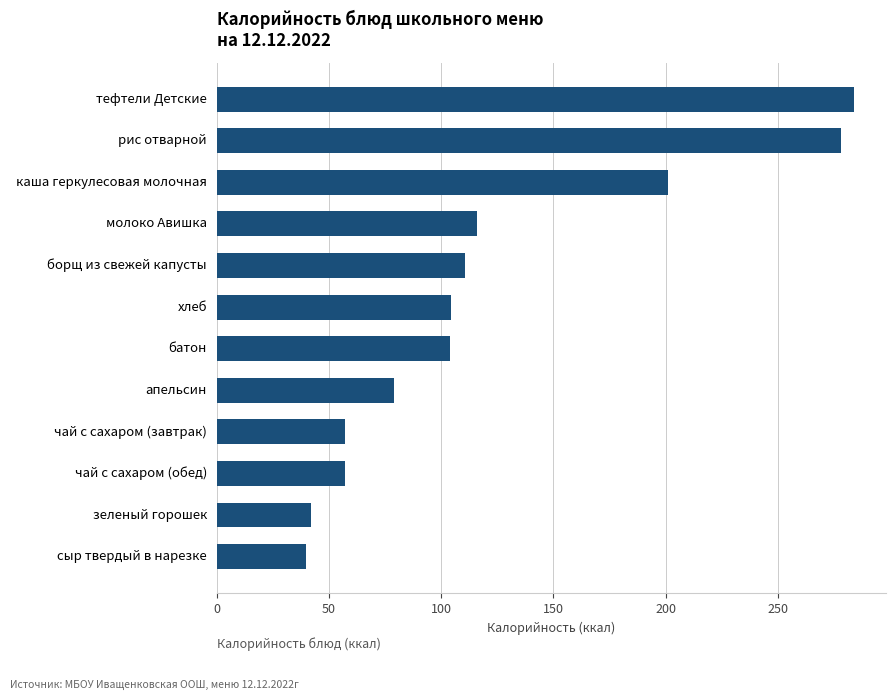

What is the sum of all values?

1472.8